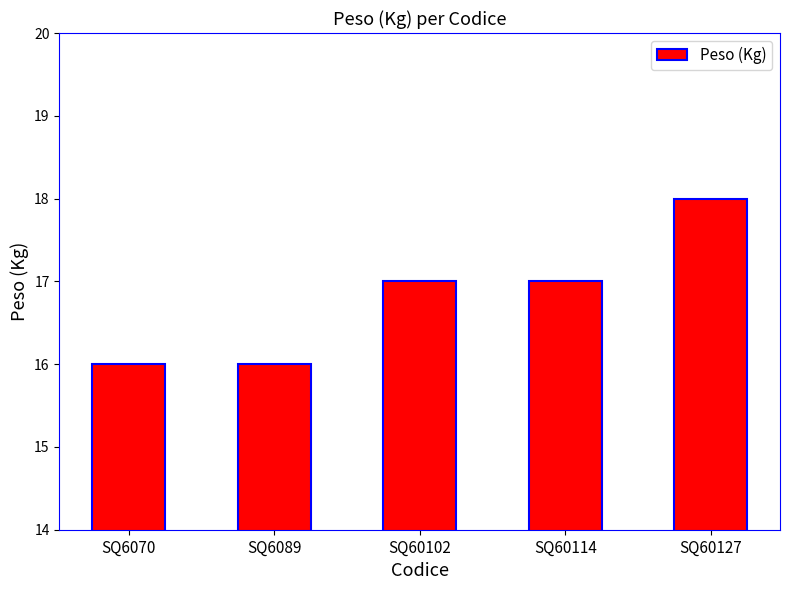

What is the value of the 3rd bar from the left?

17